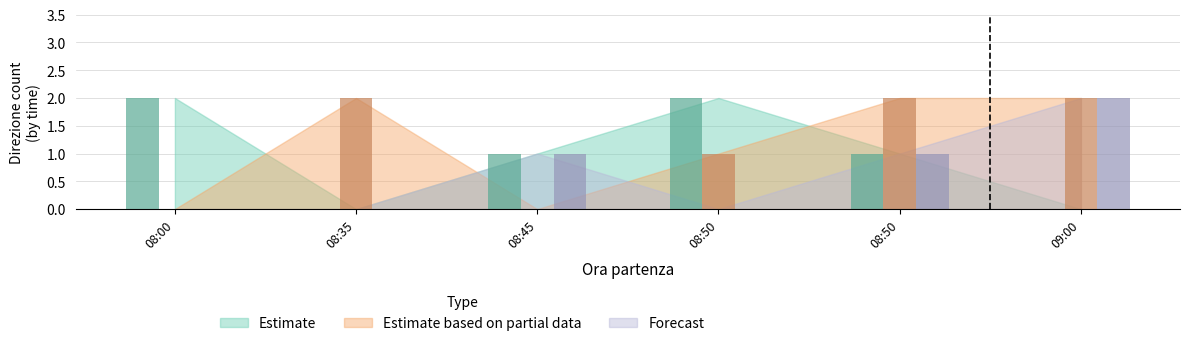

Reading left to right, what are all the values shown in this chart?

Estimate: 2	0	1	2	1	0
Estimate based on partial data: 0	2	0	1	2	2
Forecast: 0	0	1	0	1	2